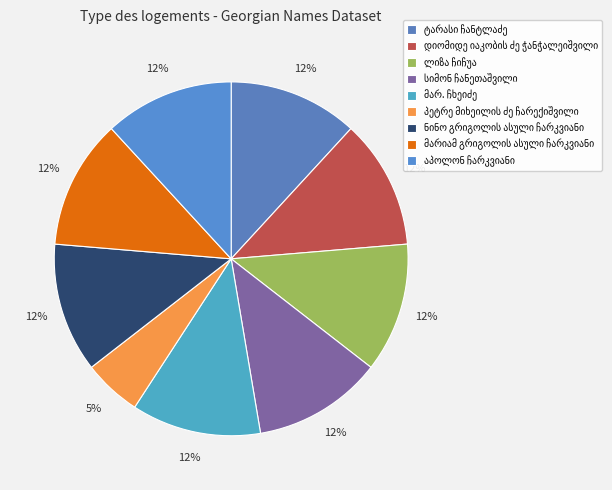

Does დიომიდე იაკობის ძე ჭანჭალეიშვილი account for over 50% of the chart?

No